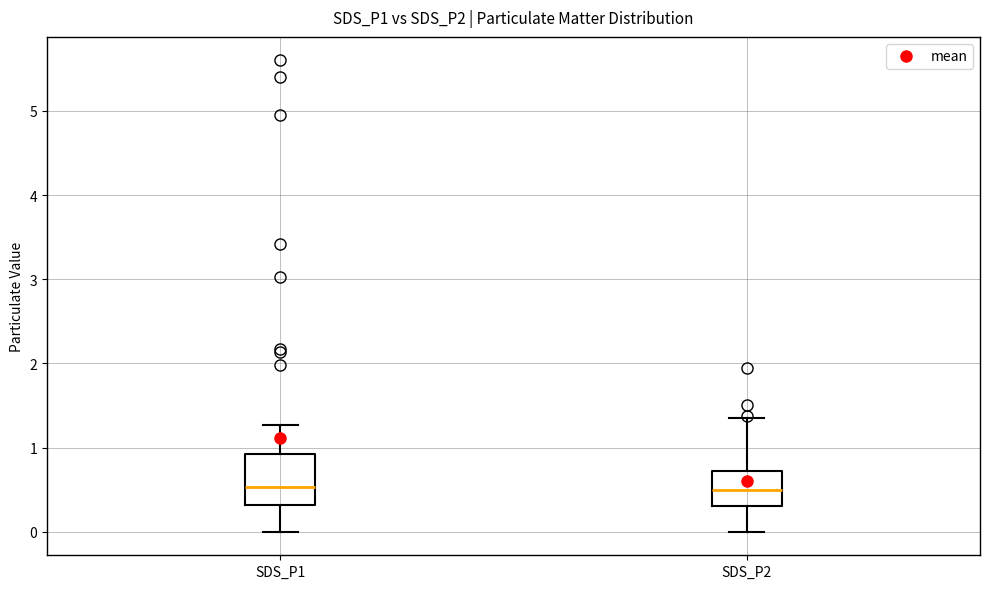

Comparing the boxes themselves (not the whiskers), which one is the tallest?

SDS_P1